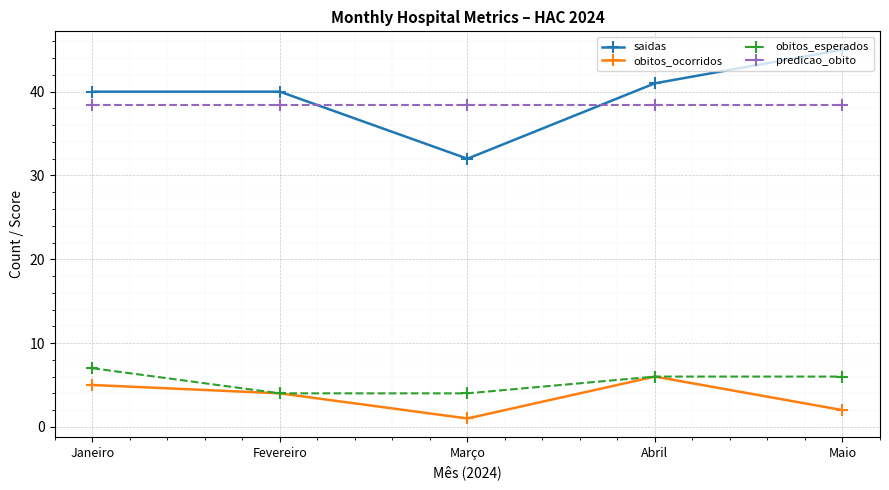

What position from the right is Março?

3